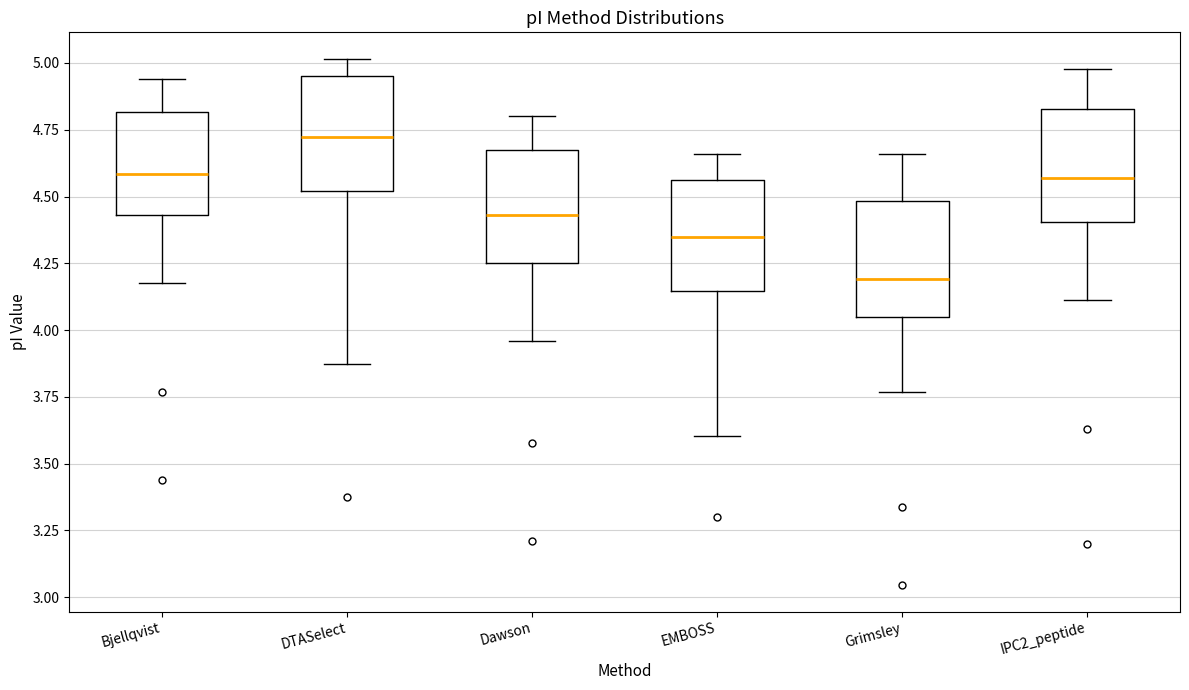

Reading left to right, read every box against the y-axis: the position of its median line, the range the box covers, and the ends of its whiskers. The values are not printed on the chart, so give them approximately, as read against the axis.

Bjellqvist: median 4.60, box 4.45 to 4.80, whiskers 4.20 to 4.95
DTASelect: median 4.70, box 4.50 to 4.95, whiskers 3.85 to 5.00
Dawson: median 4.45, box 4.25 to 4.65, whiskers 3.95 to 4.80
EMBOSS: median 4.35, box 4.15 to 4.55, whiskers 3.60 to 4.65
Grimsley: median 4.20, box 4.05 to 4.50, whiskers 3.75 to 4.65
IPC2_peptide: median 4.55, box 4.40 to 4.85, whiskers 4.10 to 5.00